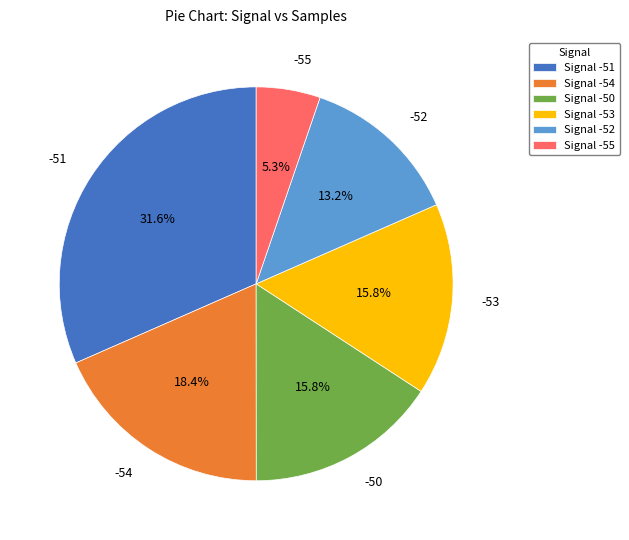

Between Signal -54 and Signal -51, which is larger?

Signal -51